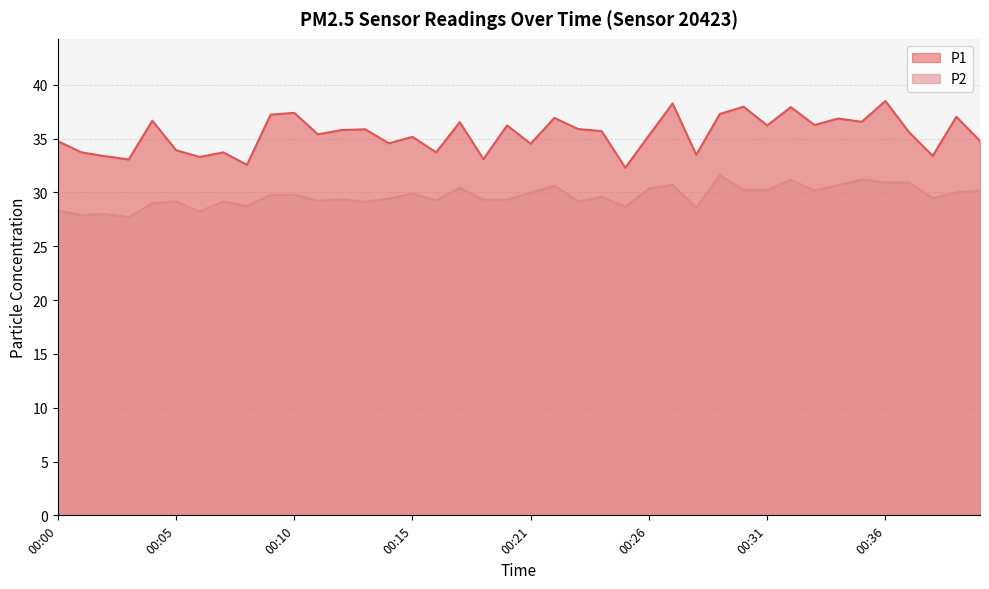

List the labels in order of P1 value, smallest first.

00:25, 00:08, 00:03, 00:19, 00:06, 00:02, 00:38, 00:28, 00:01, 00:07, 00:16, 00:05, 00:21, 00:14, 00:00, 00:40, 00:15, 00:26, 00:11, 00:37, 00:24, 00:12, 00:13, 00:23, 00:20, 00:31, 00:33, 00:17, 00:35, 00:04, 00:34, 00:22, 00:39, 00:09, 00:29, 00:10, 00:32, 00:30, 00:27, 00:36